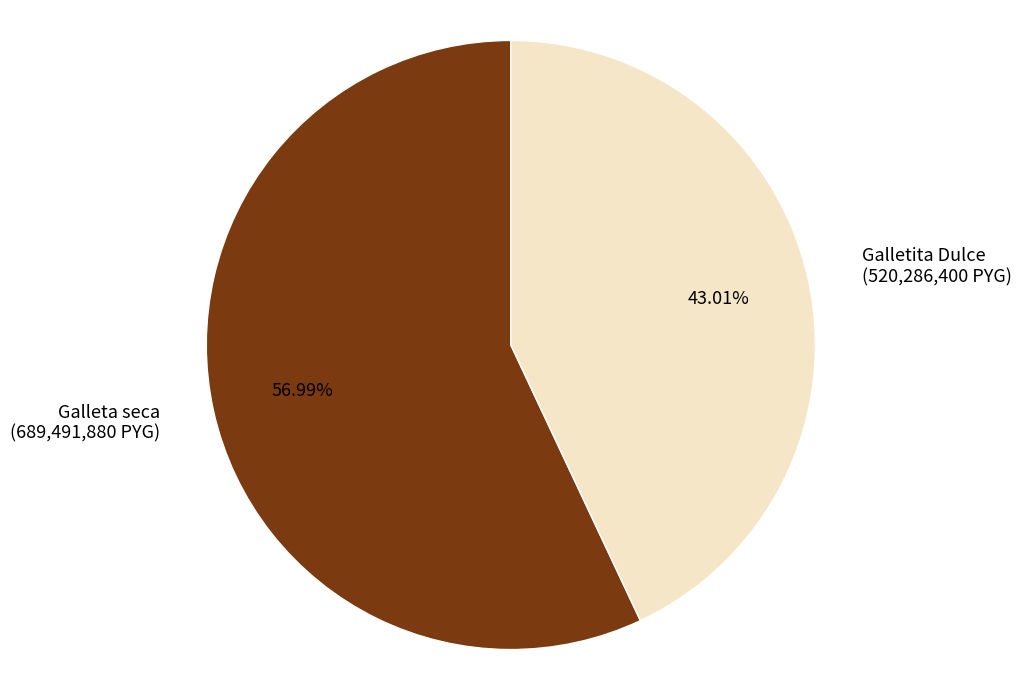

Is it true that Galleta seca is 49% of the pie?

False